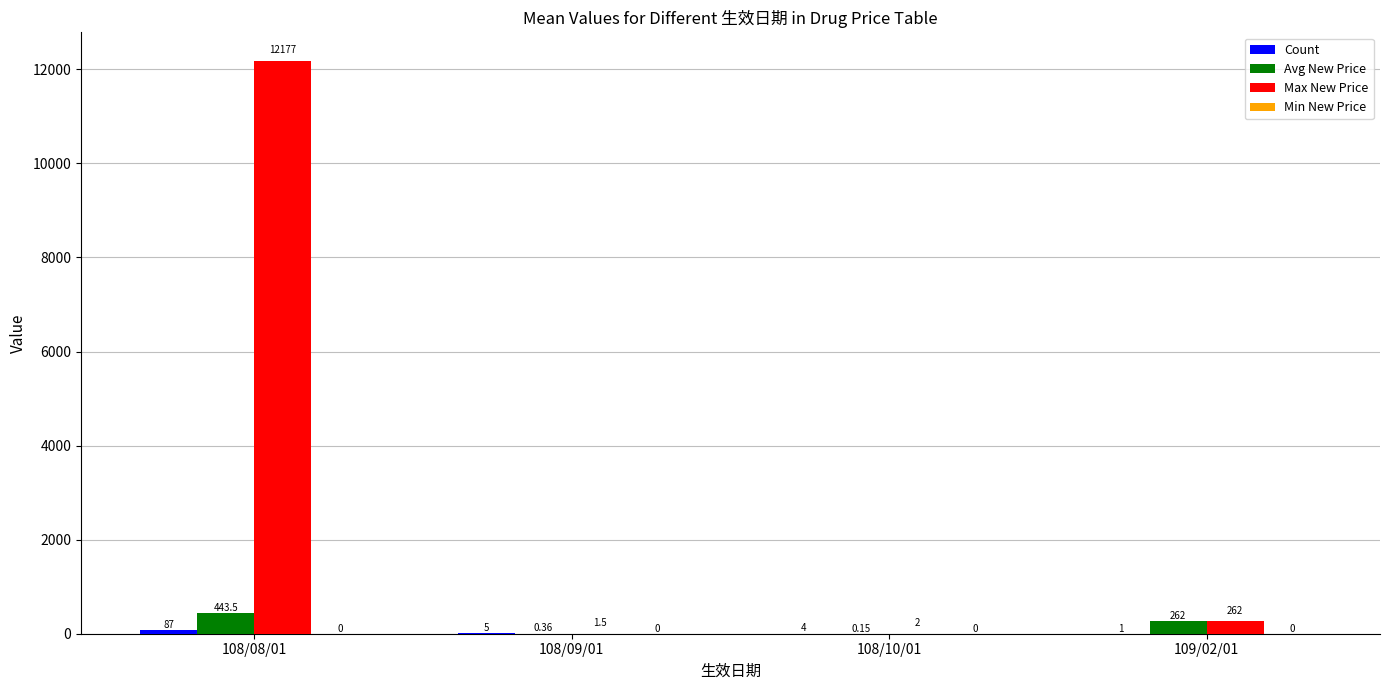

What is the average value of the Max New Price series?

3110.6